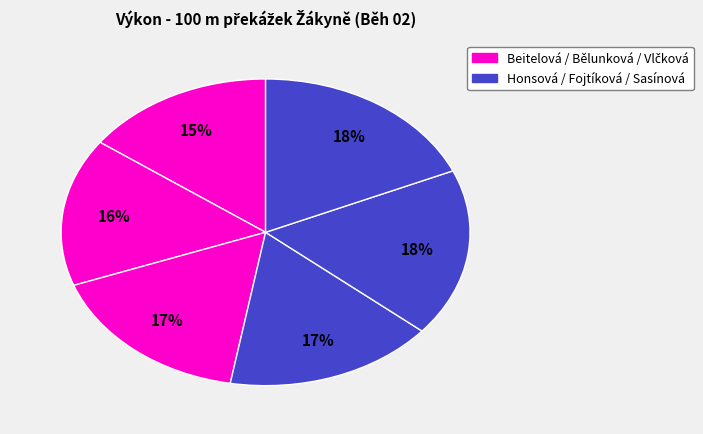

Which slice is the smallest?

Beitelová Aneta